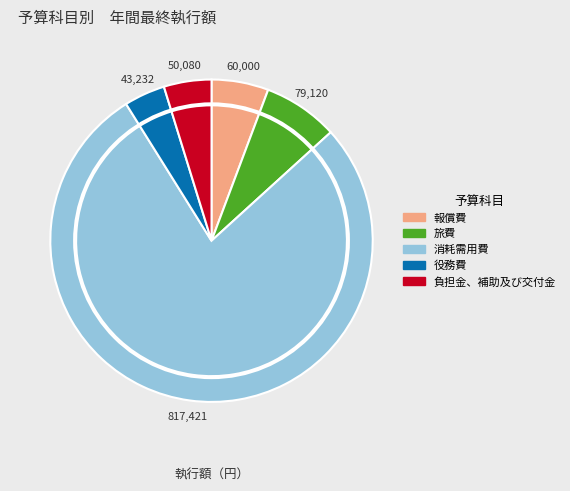

What is the majority slice?

消耗需用費